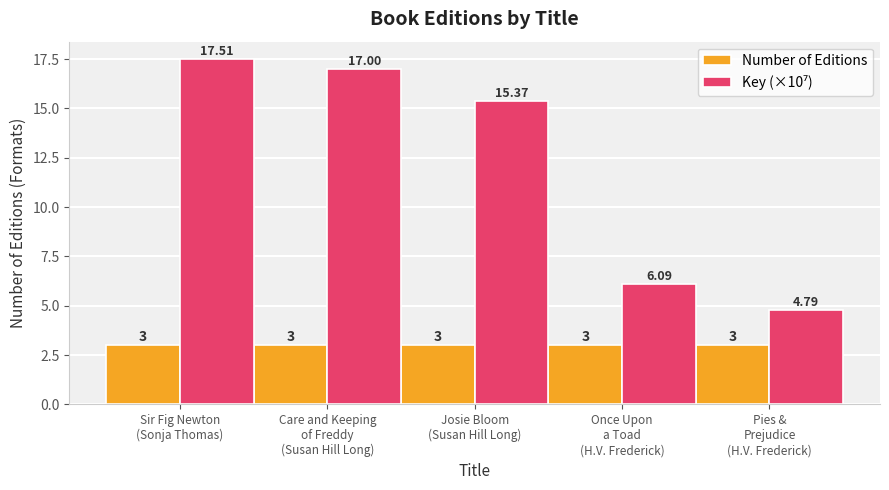

Does the chart contain any negative values?

No